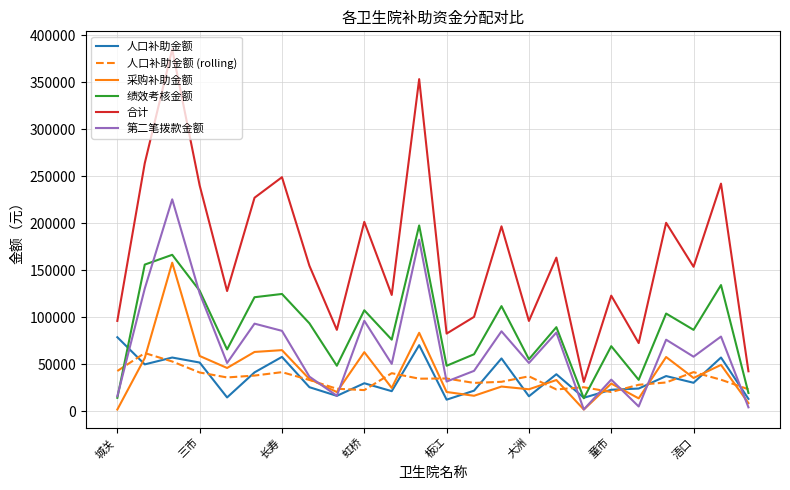

Which series has the largest total across all categories?

合计